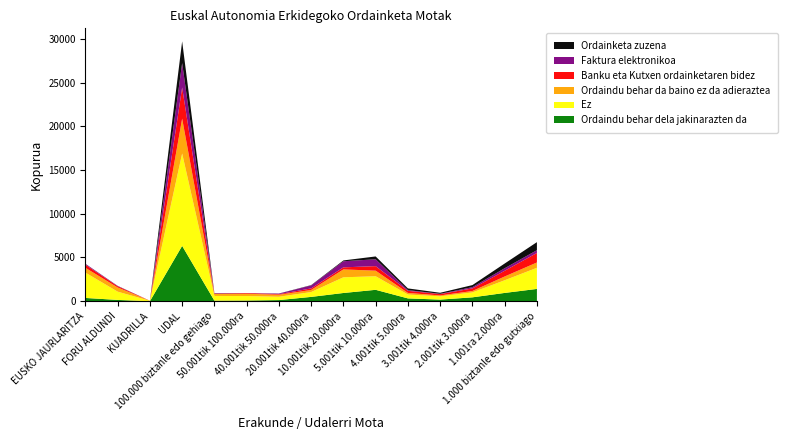

What is the maximum value for Ordaindu behar dela jakinarazten da?

6327